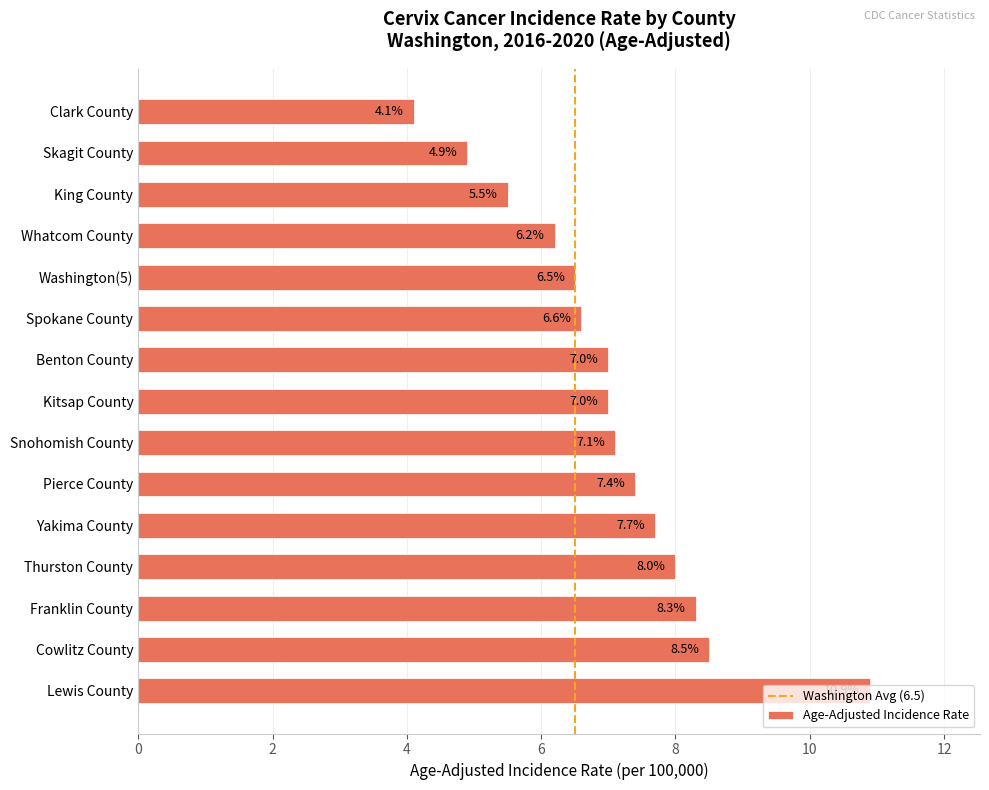

Which category has the lowest value across all series?

Clark County